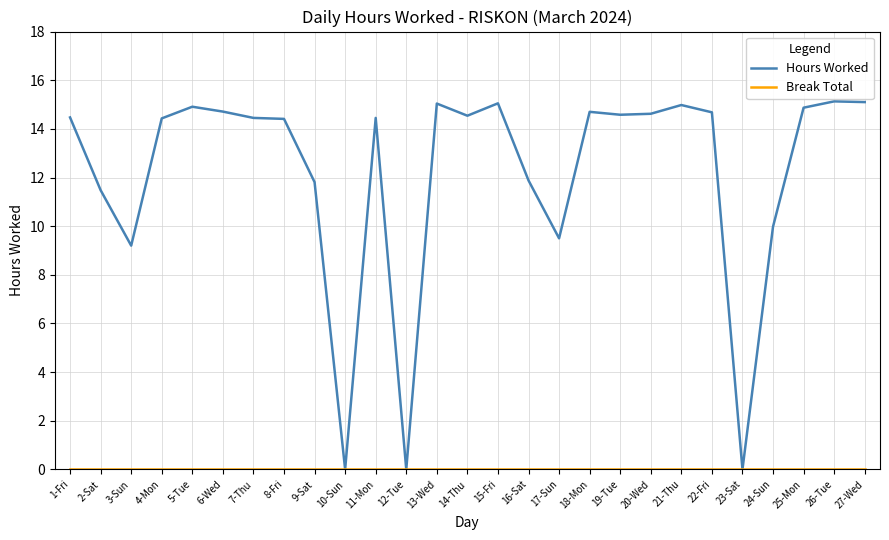

What position from the right is 7-Thu?

21